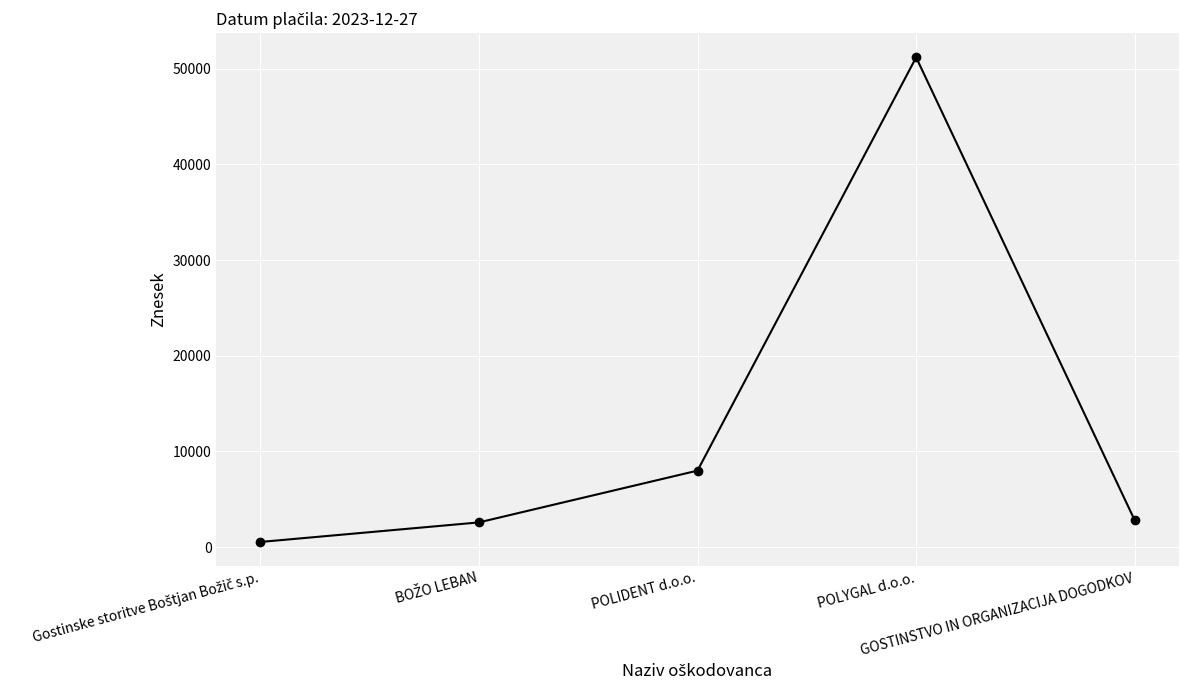

How many lines are shown in the chart?

1